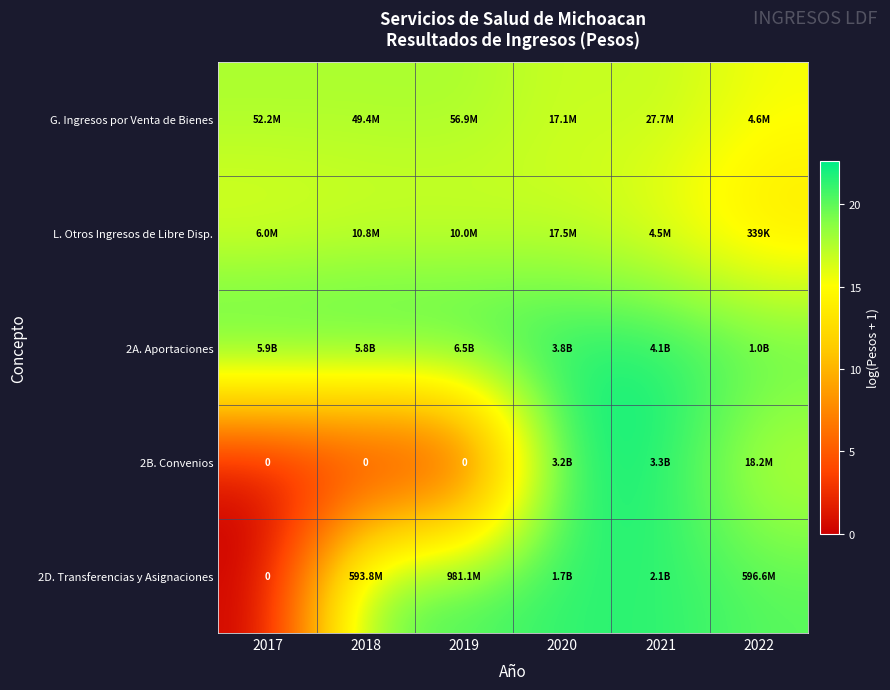

The value of L. Otros Ingresos de Libre Disp. at 2022 is 22.1. True or false?

False